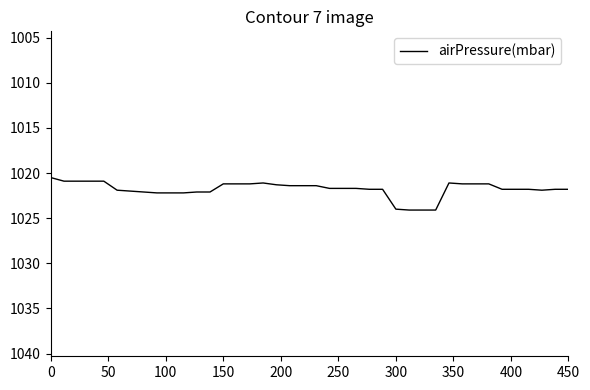

What is the smallest value displayed?

1020.5